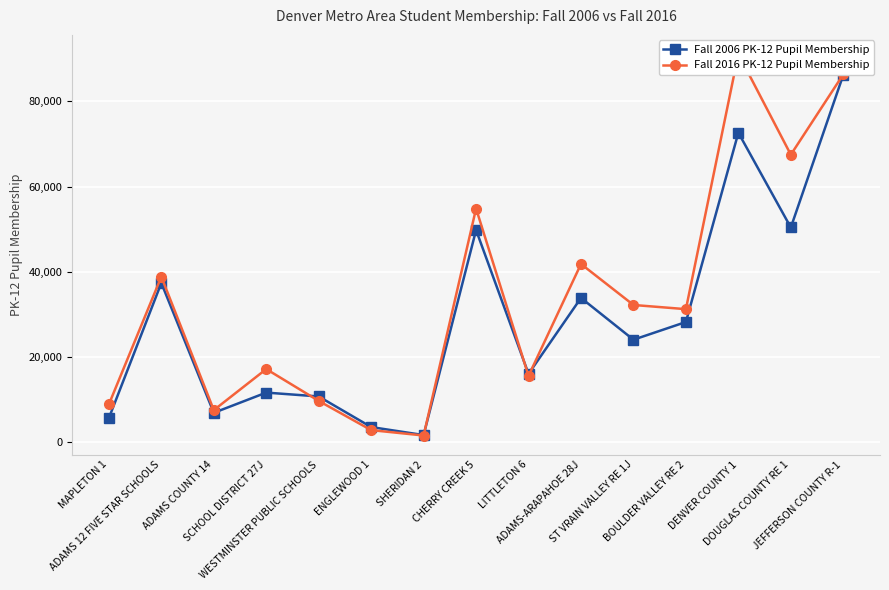

What is the approximate value of Fall 2016 PK-12 Pupil Membership at ST VRAIN VALLEY RE 1J, to the nearest 50?

32150